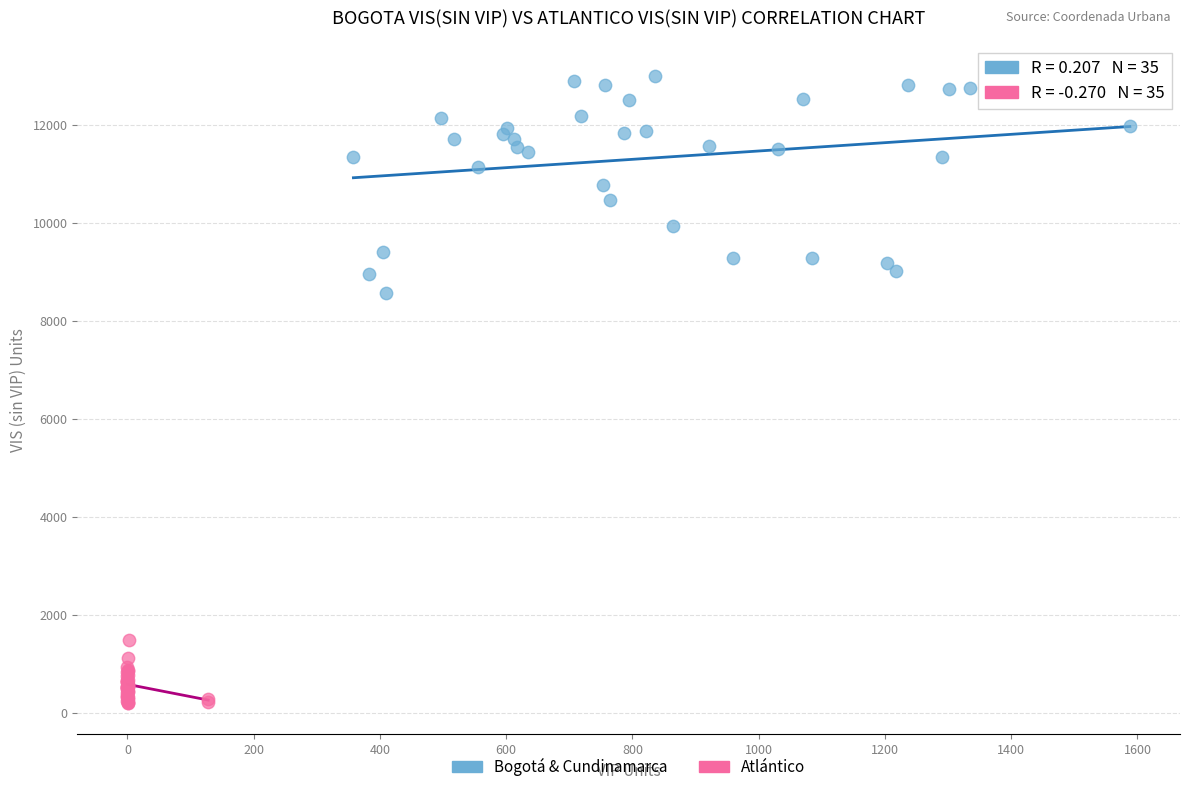

Which series reaches the maximum Y coordinate?

Bogotá & Cundinamarca